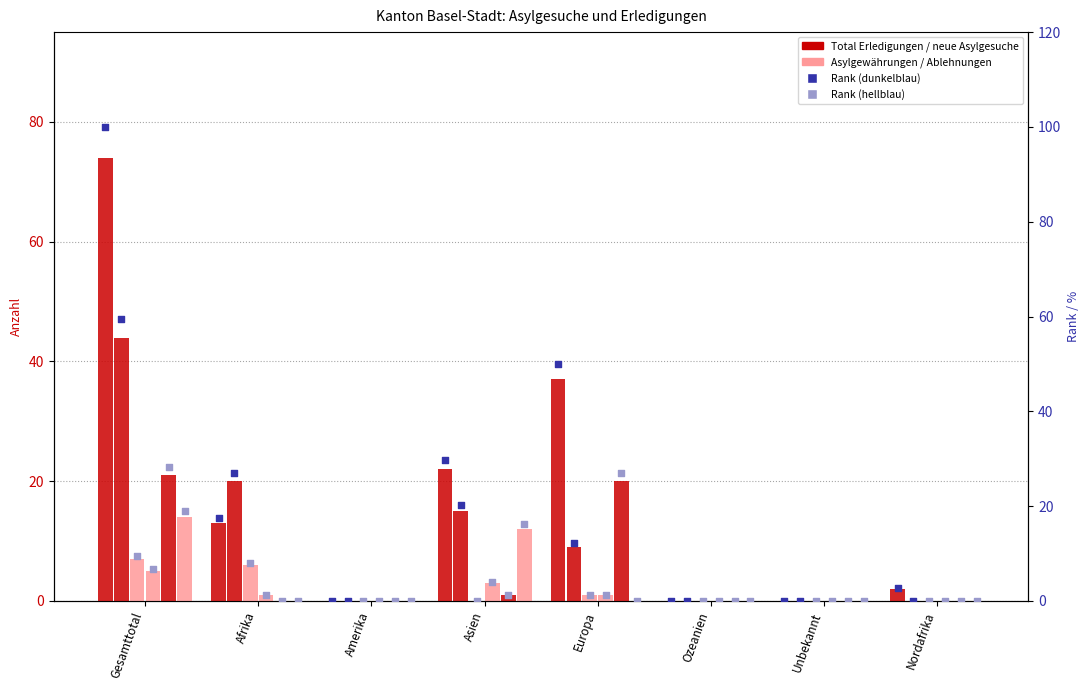

Which series has the widest spread of Y values?

Total Erledigungen